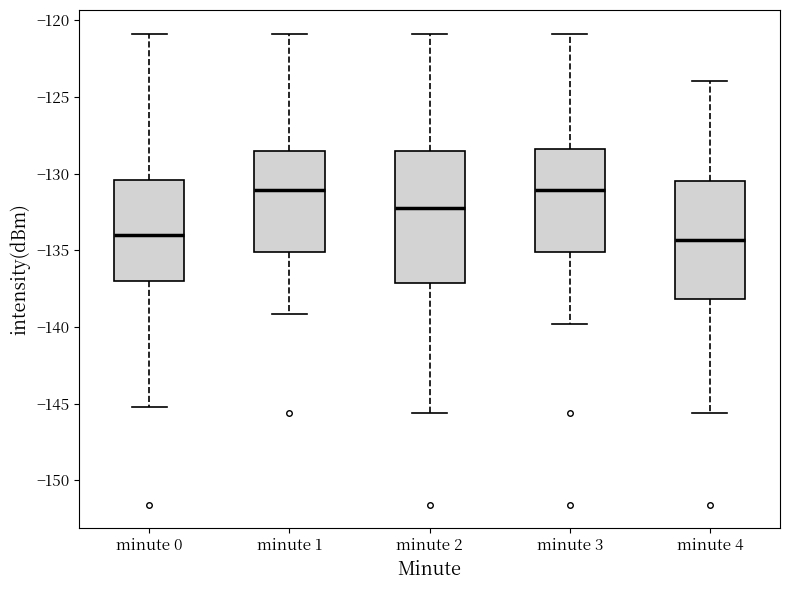

Comparing the boxes themselves (not the whiskers), which one is the tallest?

minute 2